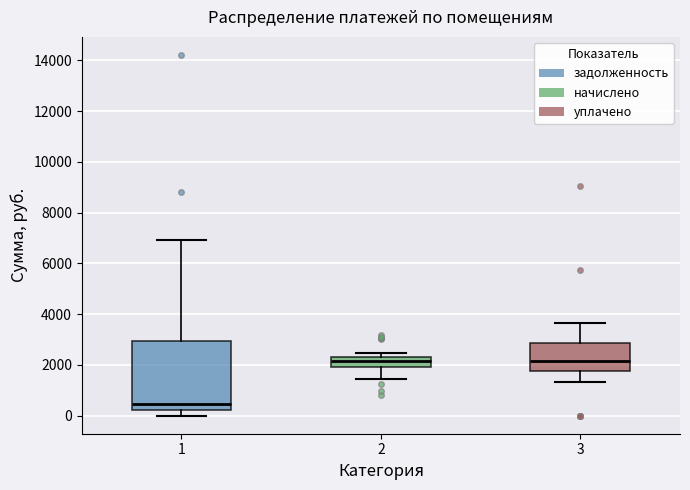

Where is the upper edge of the box at x = 1 on the y-axis? The values are not printed on the chart, so give them approximately, as read against the axis.

3000